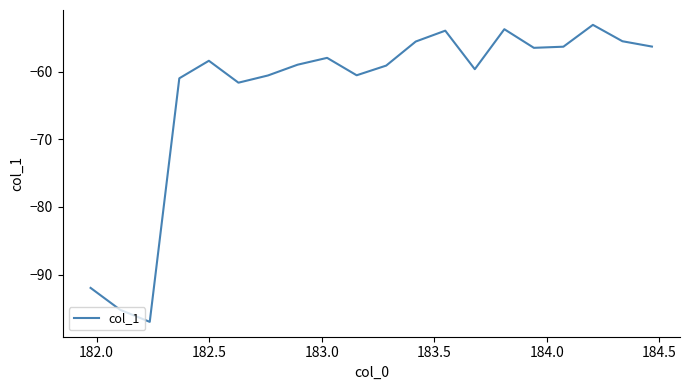

What is the smallest value displayed?

-97.0